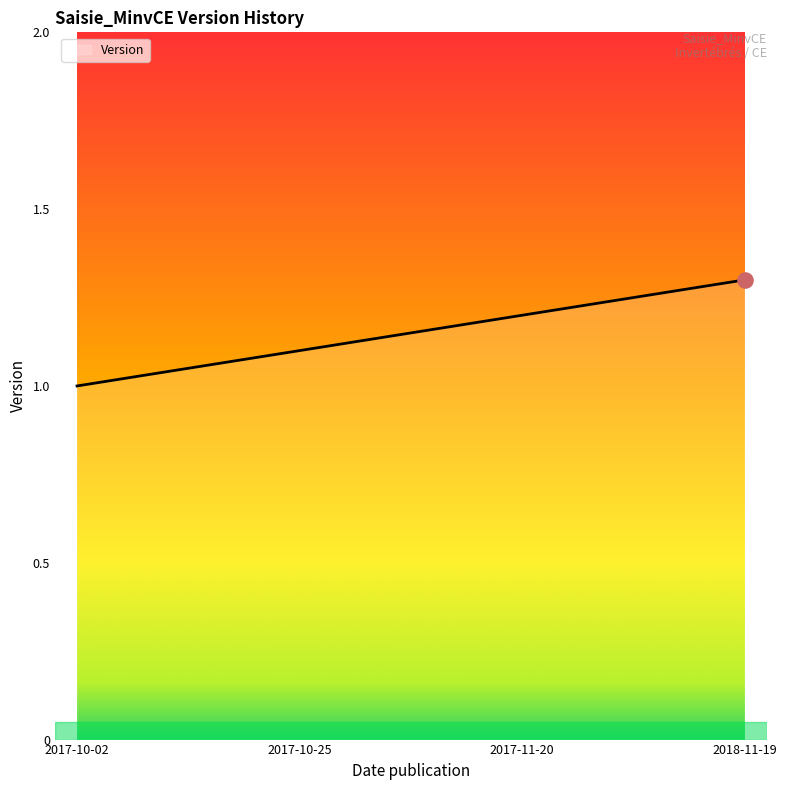

Approximately how many times larger is the value at 2018-11-19 compared to 2017-11-20?

1.1